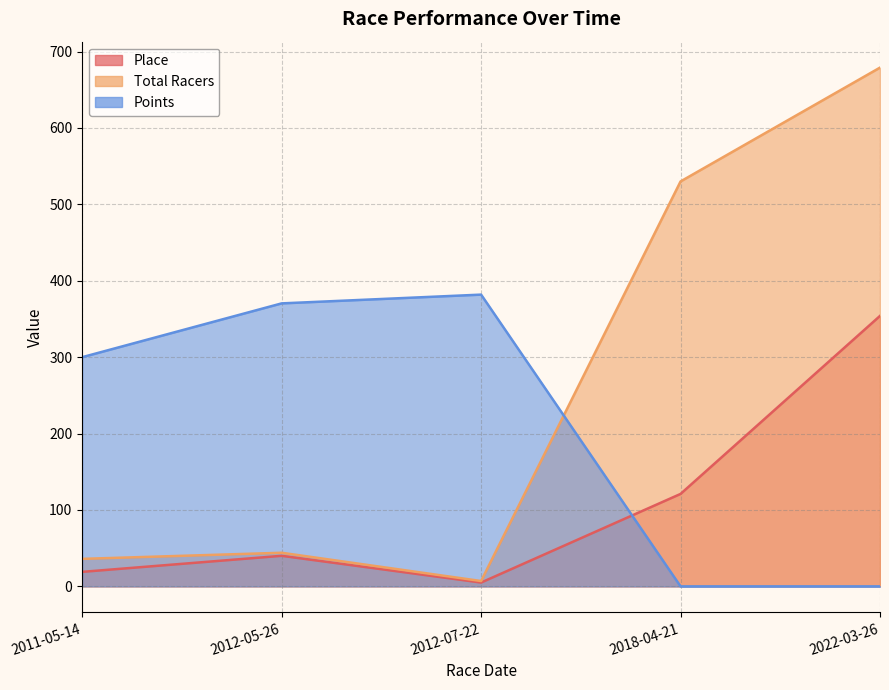

True or false: Points has a value of 370.4 at 2012-05-26.

True